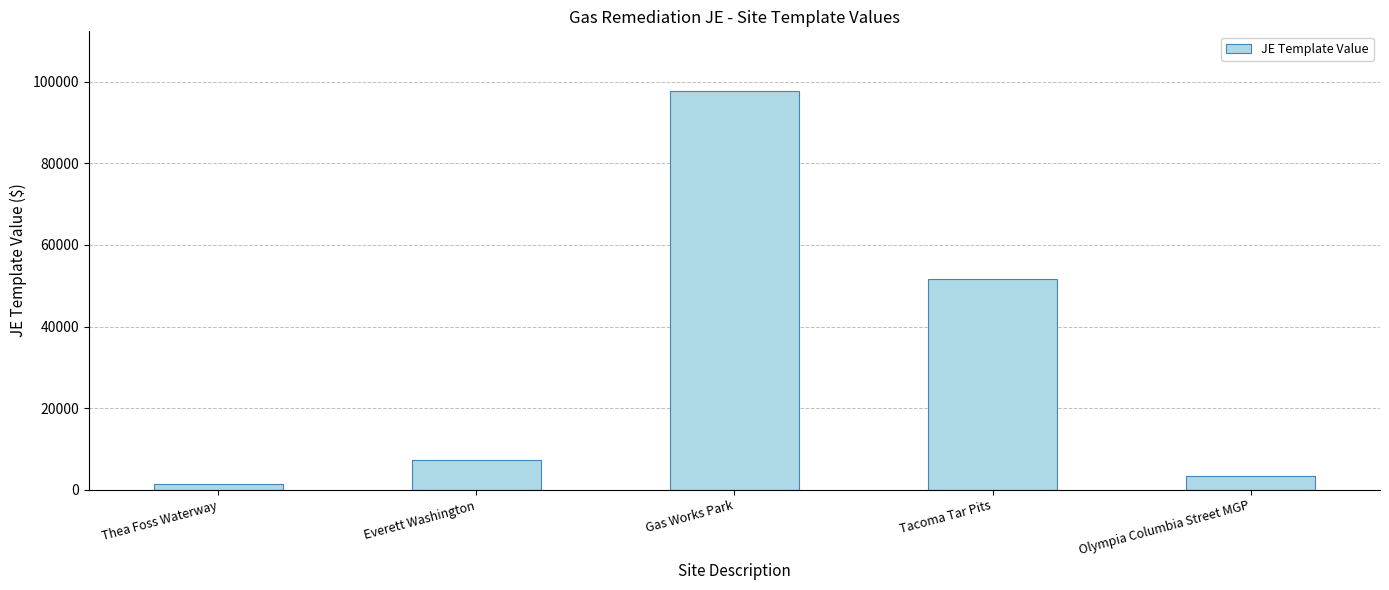

Reading right to left, list all the values displayed in this chart.

3486.2	51630.9	97690.9	7214.8	1418.7